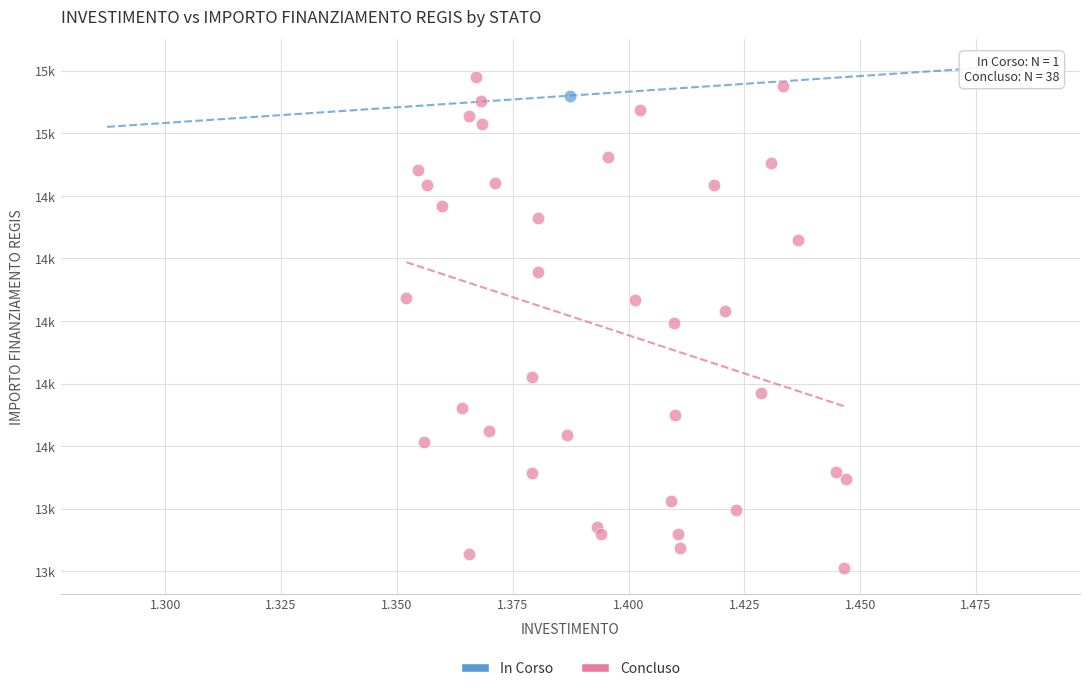

What are all the series names shown in the legend?

In Corso, Concluso